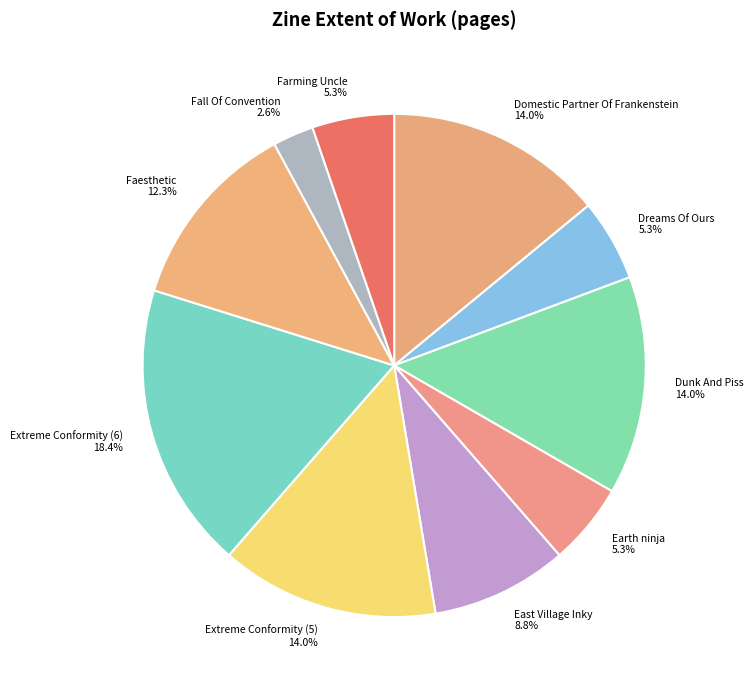

What is the ratio of the value at Earth ninja to the value at Farming Uncle?

1.0